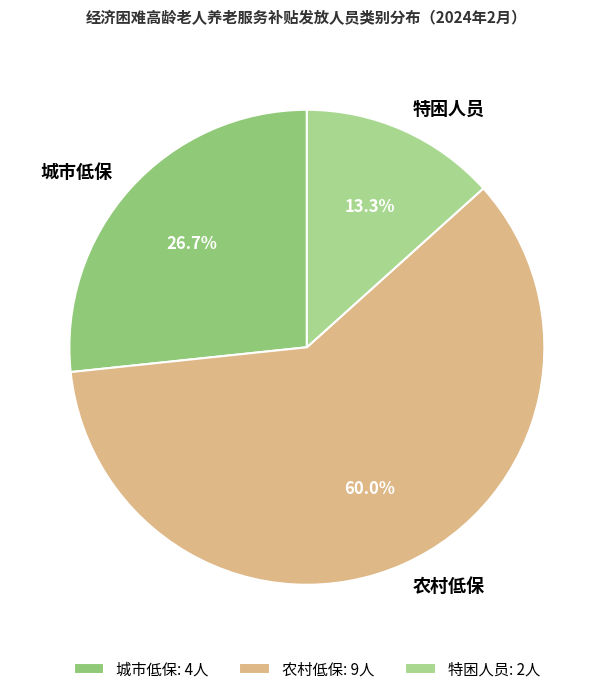

To the nearest percent, what is the difference between the 特困人员 and 农村低保 slice percentages?

47%